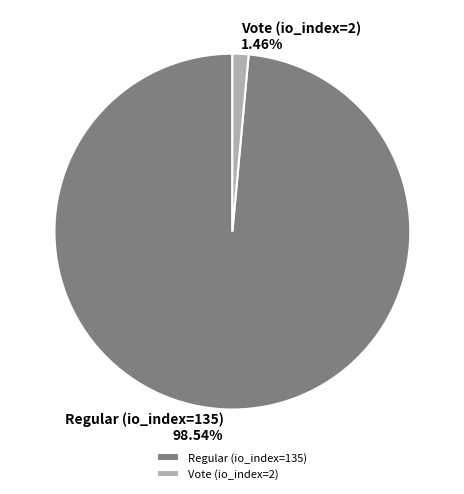

What percentage do Vote (io_index=2) and Regular (io_index=135) together represent?

100.0%